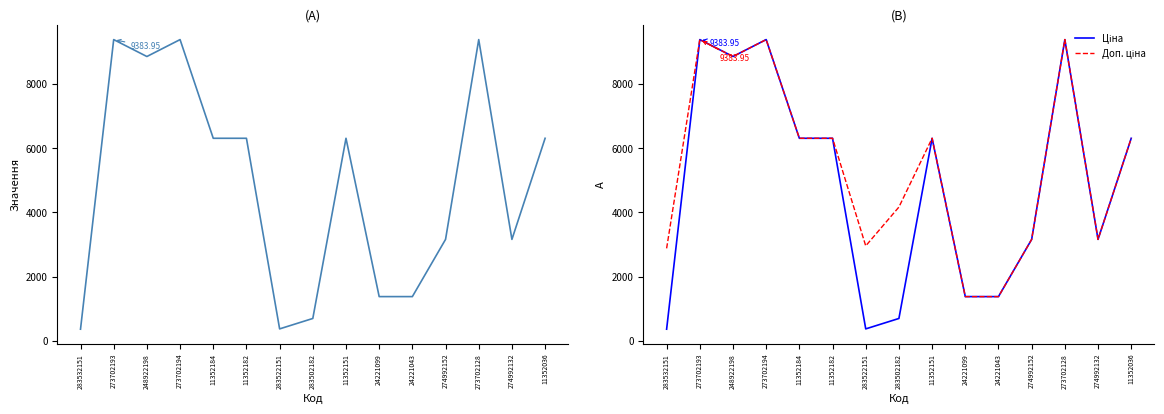

True or false: Доп. ціна has a value of 6308.8 at 11352182.

True